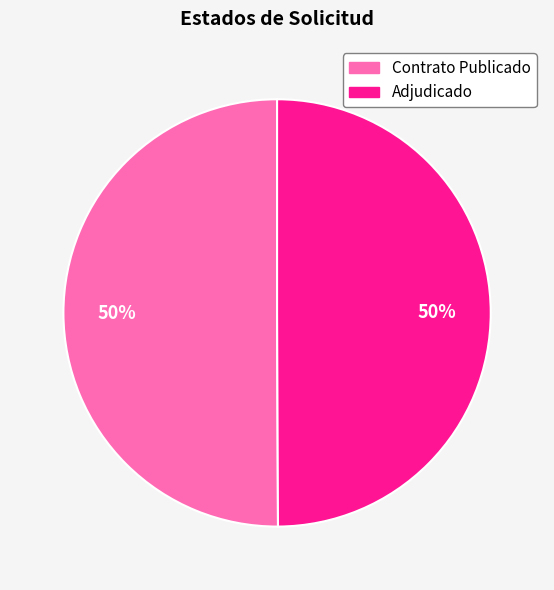

To the nearest percent, what is the average slice percentage?

50%